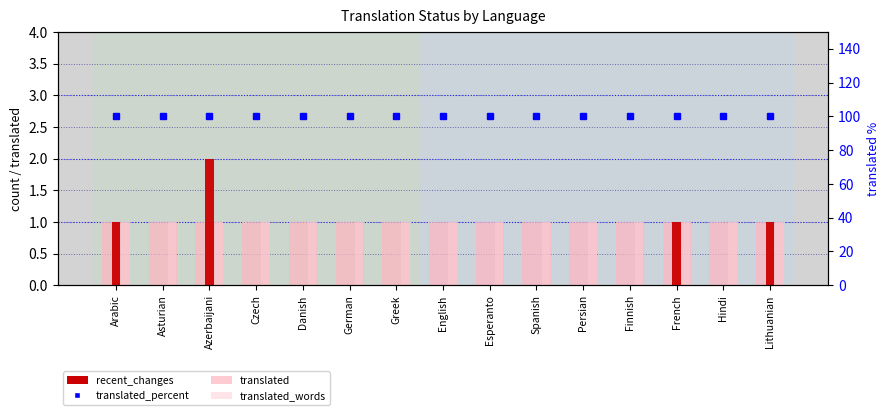

Is it true that translated_percent equals 100 at Azerbaijani?

True